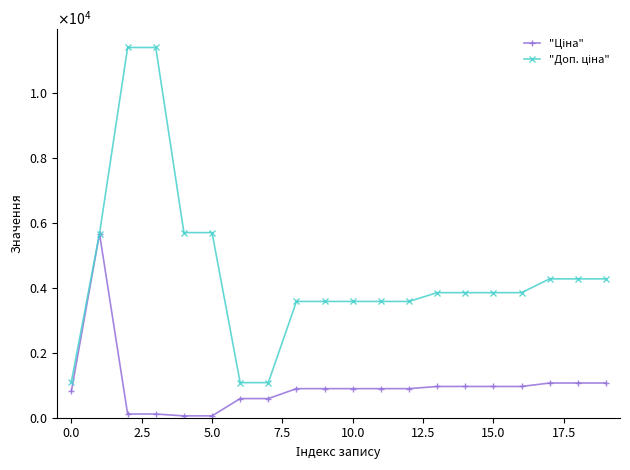

Reading right to left, list all the values displayed in this chart.

"Ціна": 1069.8	1069.8	1069.8	963.5	963.5	963.5	963.5	895.9	895.9	895.9	895.9	895.9	589.9	589.9	57.0	57.0	114.1	114.1	5673.8	818.5
"Доп. ціна": 4279.1	4279.1	4279.1	3854.0	3854.0	3854.0	3854.0	3583.6	3583.6	3583.6	3583.6	3583.6	1081.7	1081.7	5705.0	5705.0	11410.0	11410.0	5673.8	1109.2